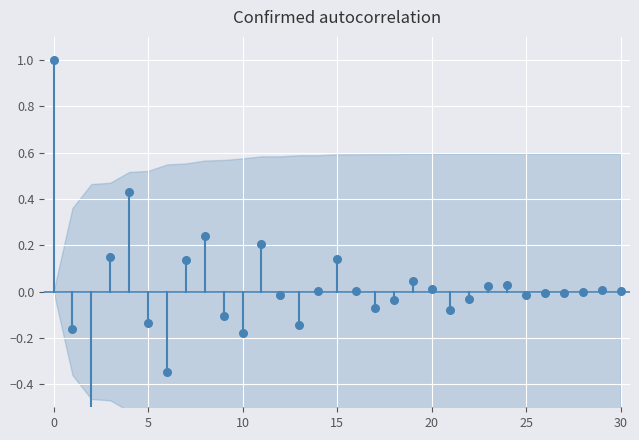

Between 24 and 8, which is larger?

8